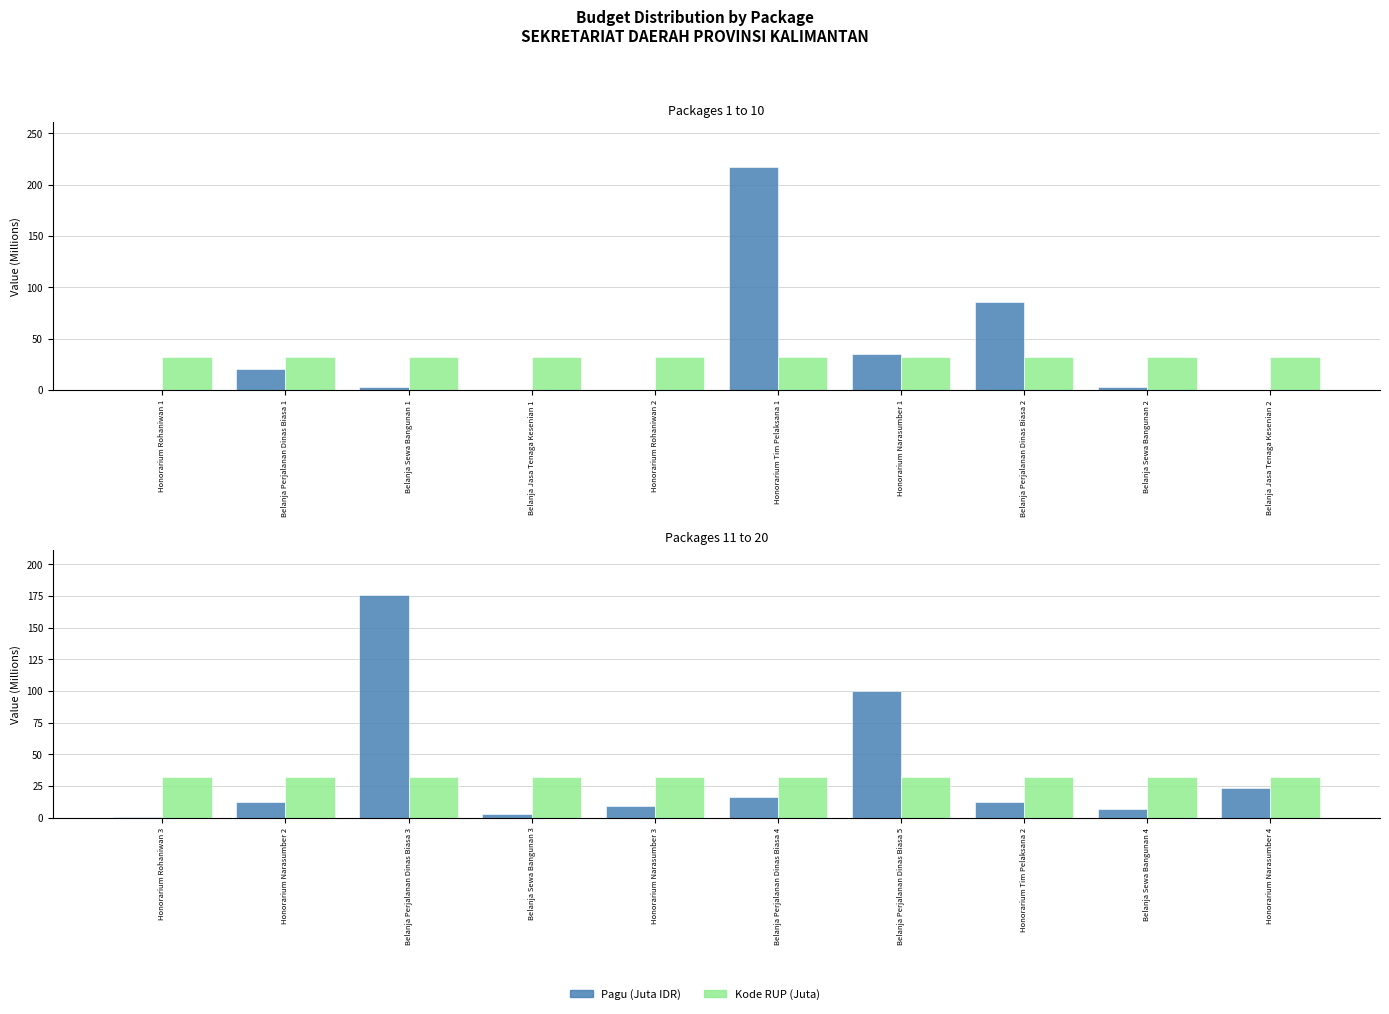

The Pagu (Juta IDR) series shows 21.2 at Honorarium Tim Pelaksana 2. True or false?

False